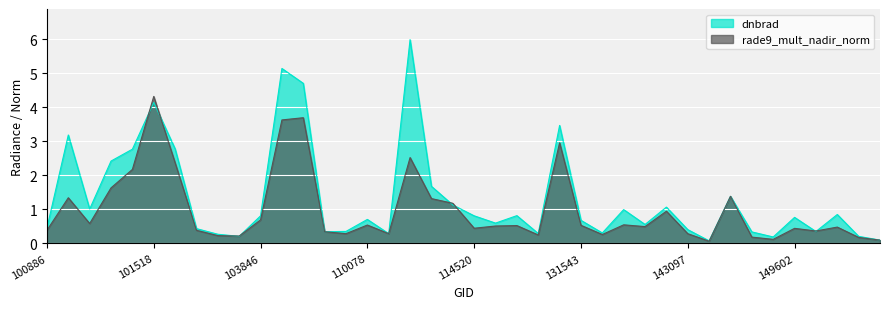

In rade9_mult_nadir_norm, how many points are higher than both neighbors (excluding endpoints)?

12